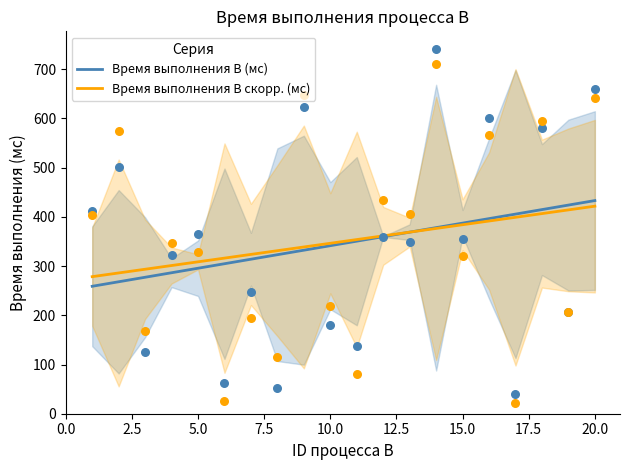

What is the highest value of the Время выполнения B скорр. (мс) series?

421.7